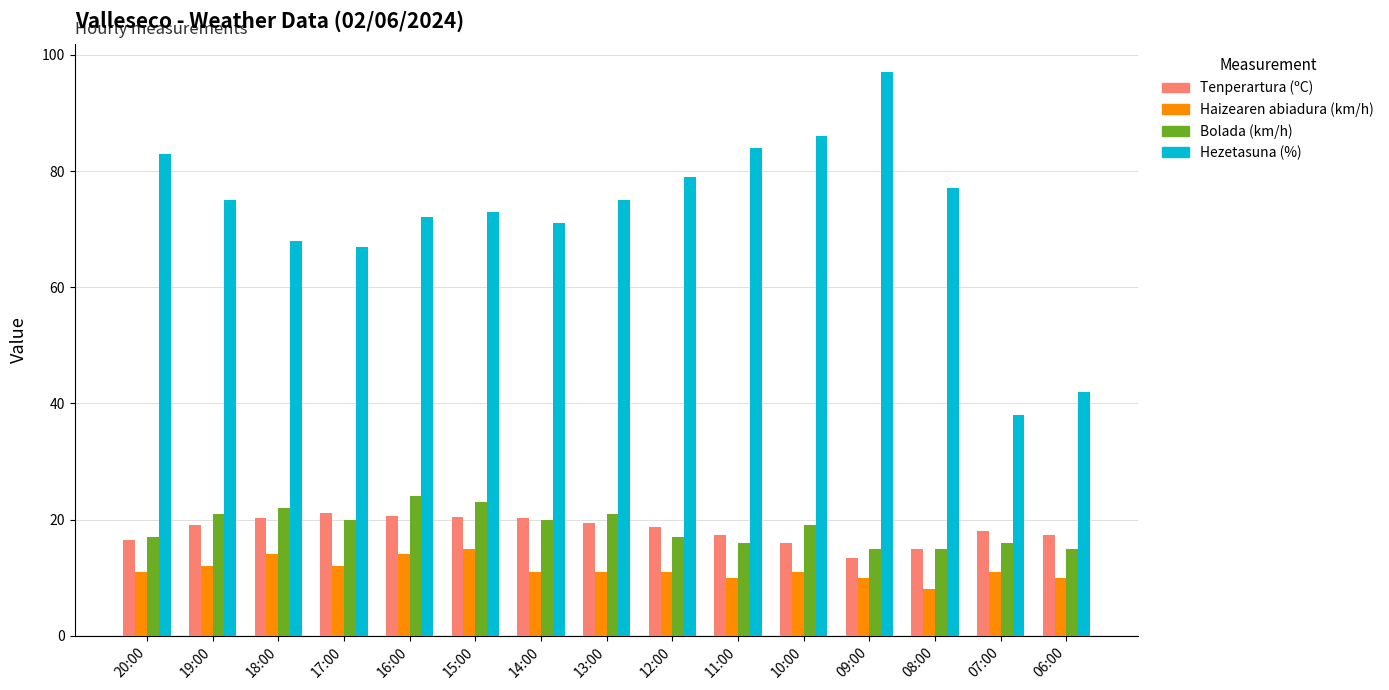

What is the average value of the Tenperartura (ºC) series?

18.2